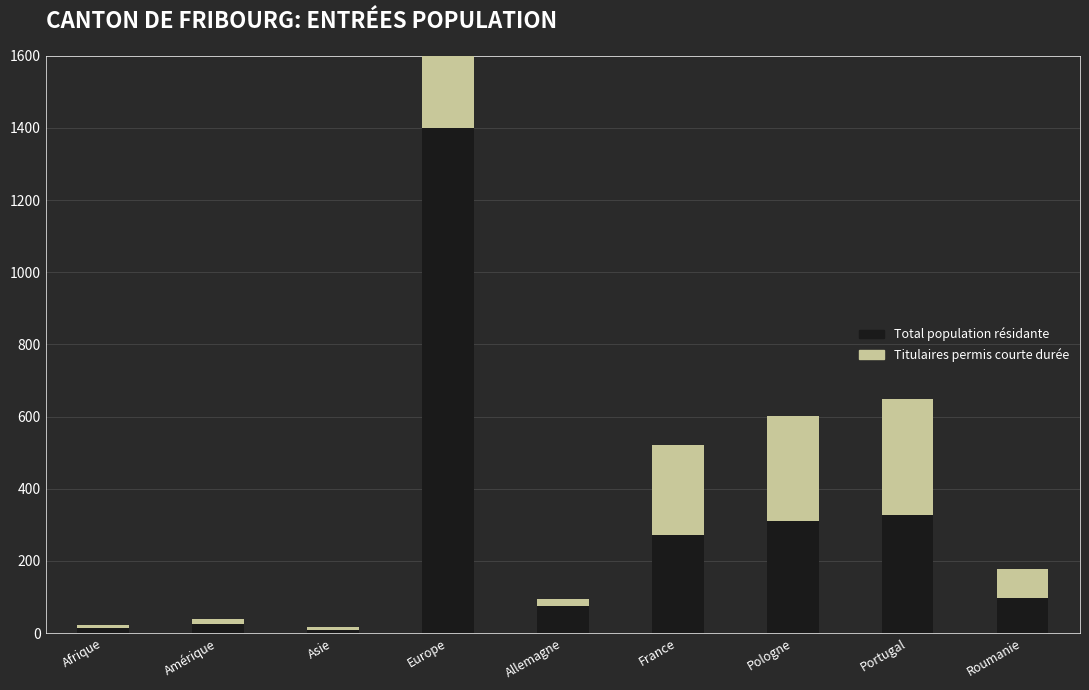

True or false: Titulaires permis courte durée has a value of 2 at Asie.

False